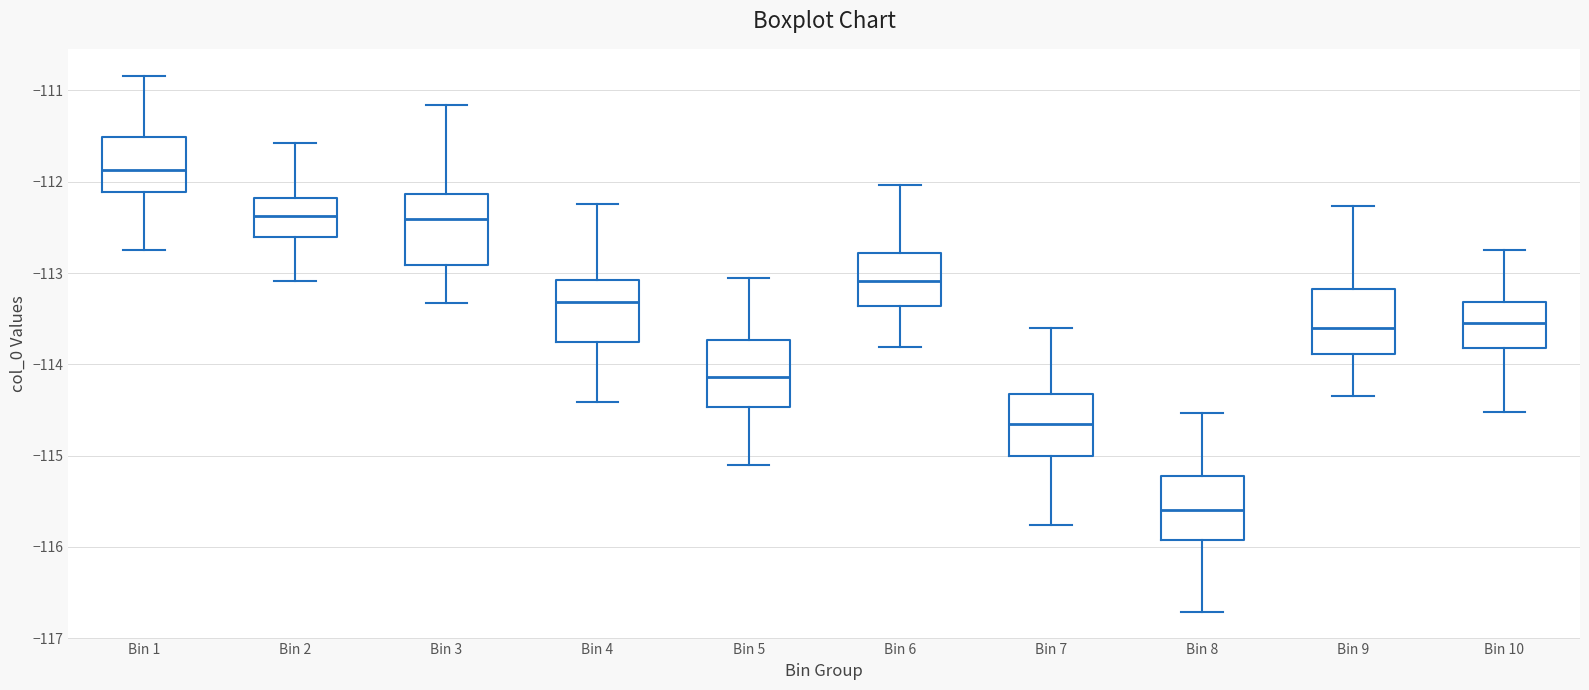

Where does the upper whisker of the box for Bin 9 end on the y-axis? The values are not printed on the chart, so give them approximately, as read against the axis.

-112.3